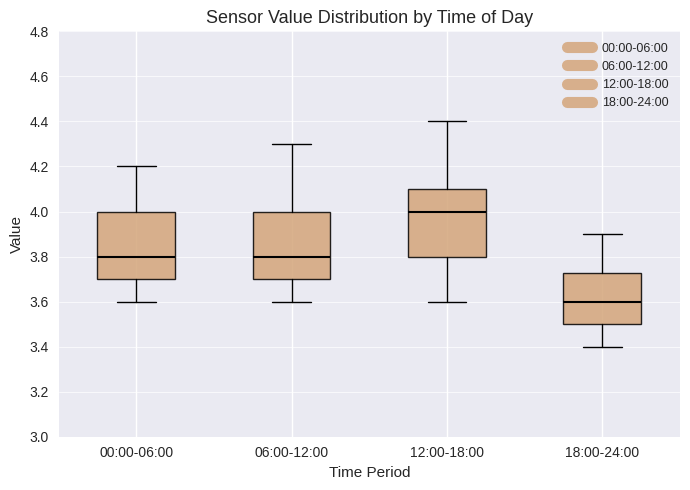

Where does the upper whisker of the box for 18:00-24:00 end on the y-axis? The values are not printed on the chart, so give them approximately, as read against the axis.

3.90